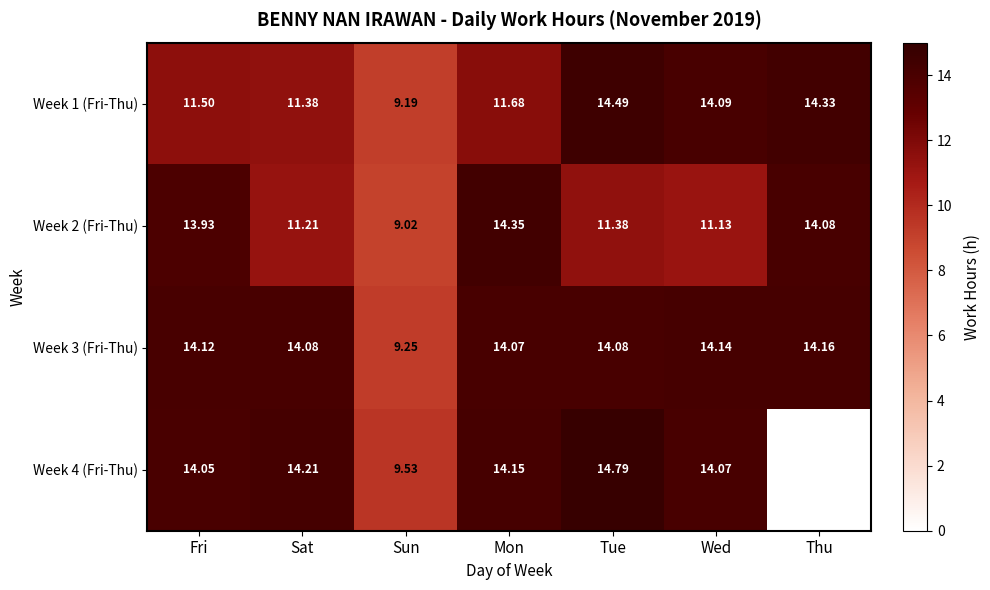

The Week 2 (Fri-Thu) series shows 9.0 at Sun. True or false?

True